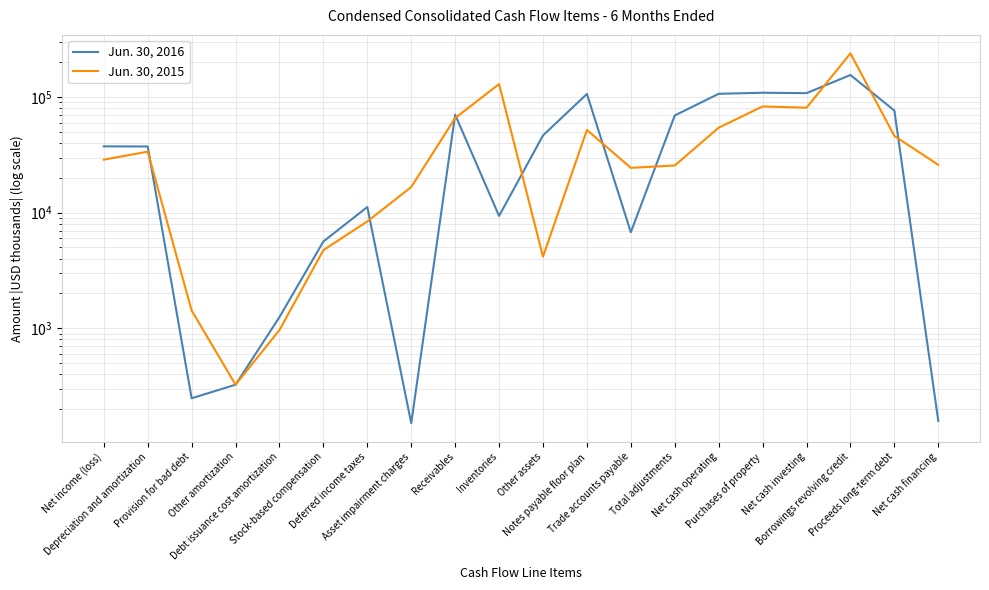

What is the total value across all series at Debt issuance cost amortization?

2216